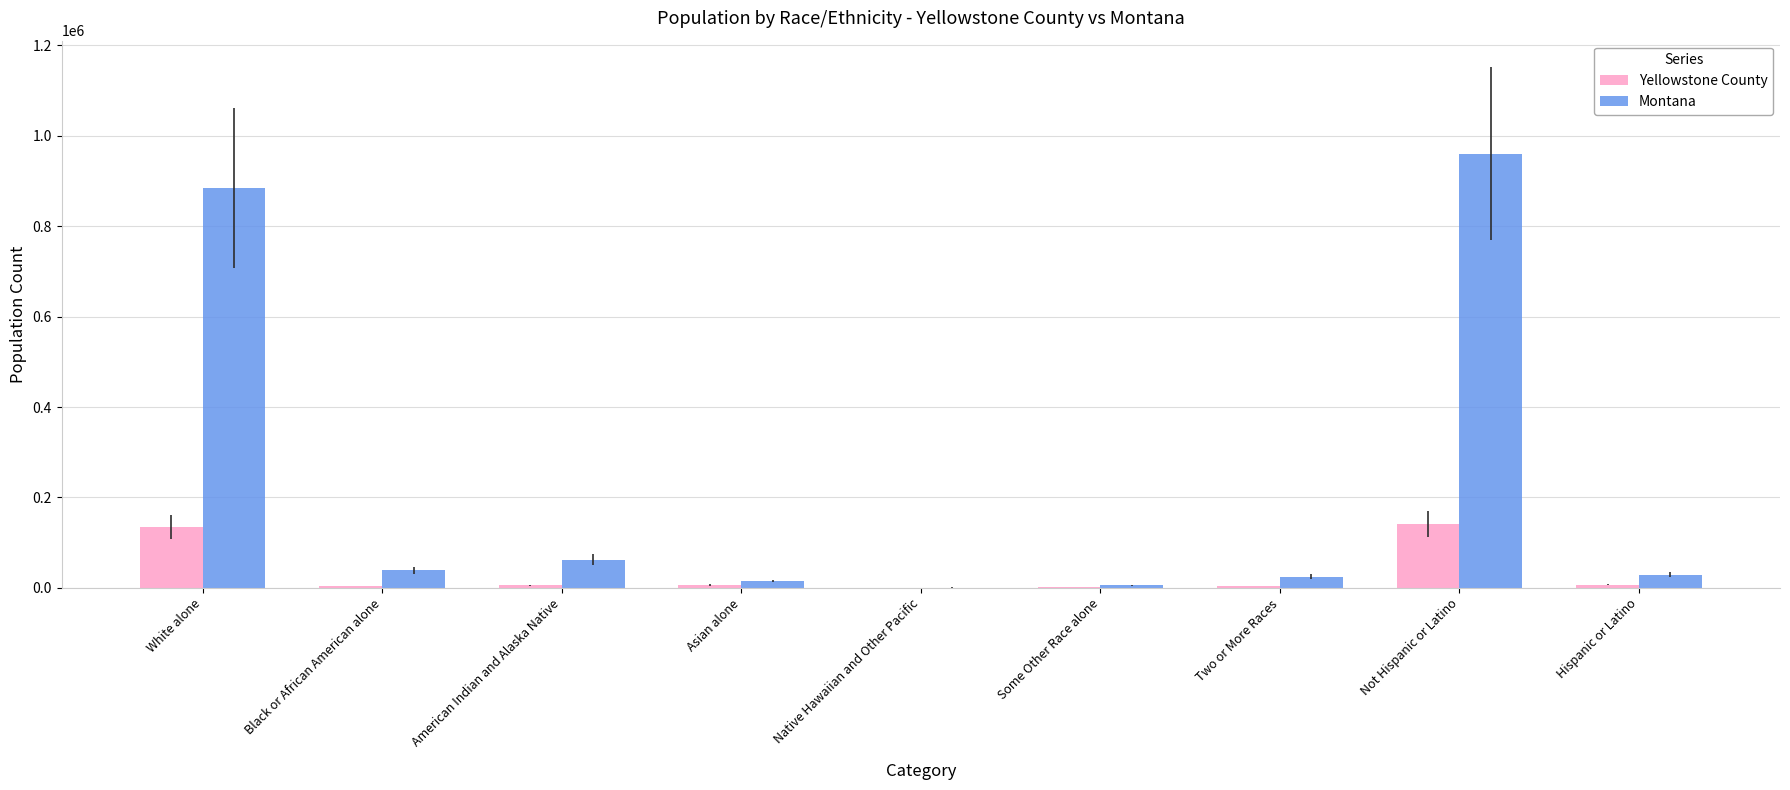

Is it true that Montana equals 28565 at Hispanic or Latino?

True